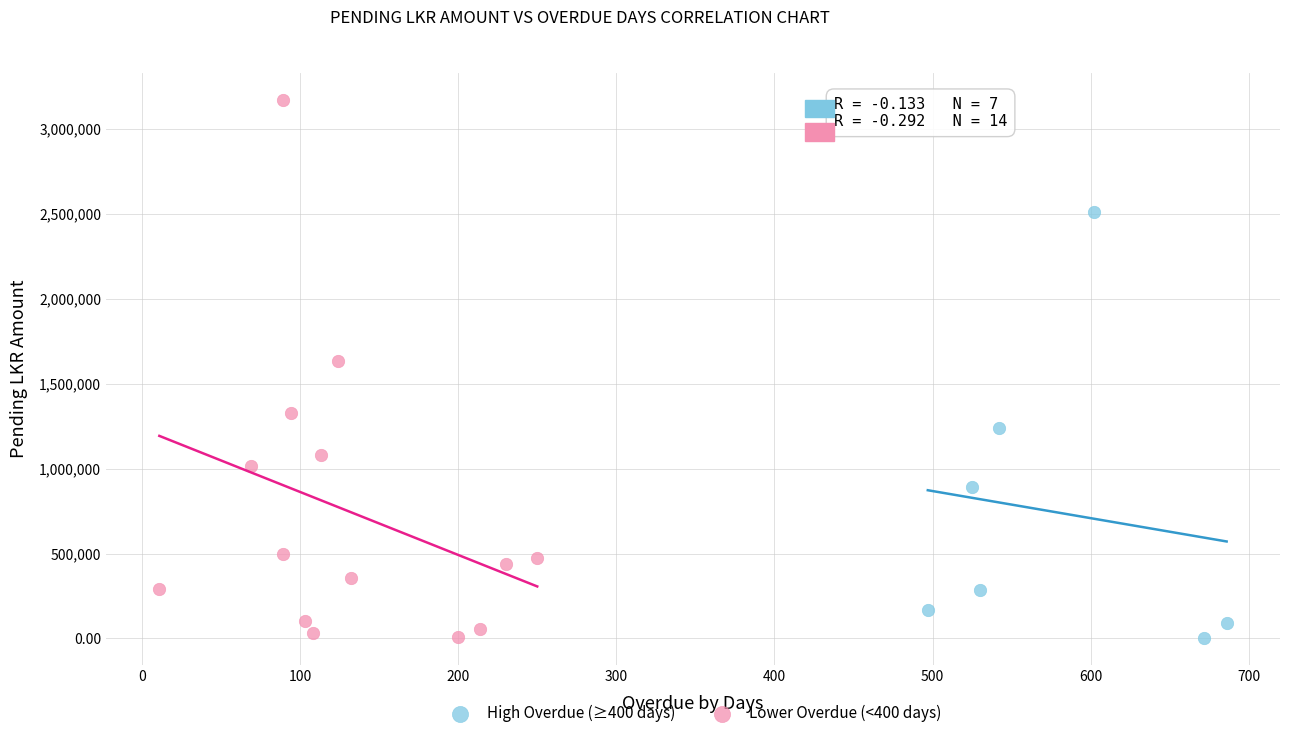

What are all the series names shown in the legend?

High Overdue (≥400 days), Lower Overdue (<400 days)